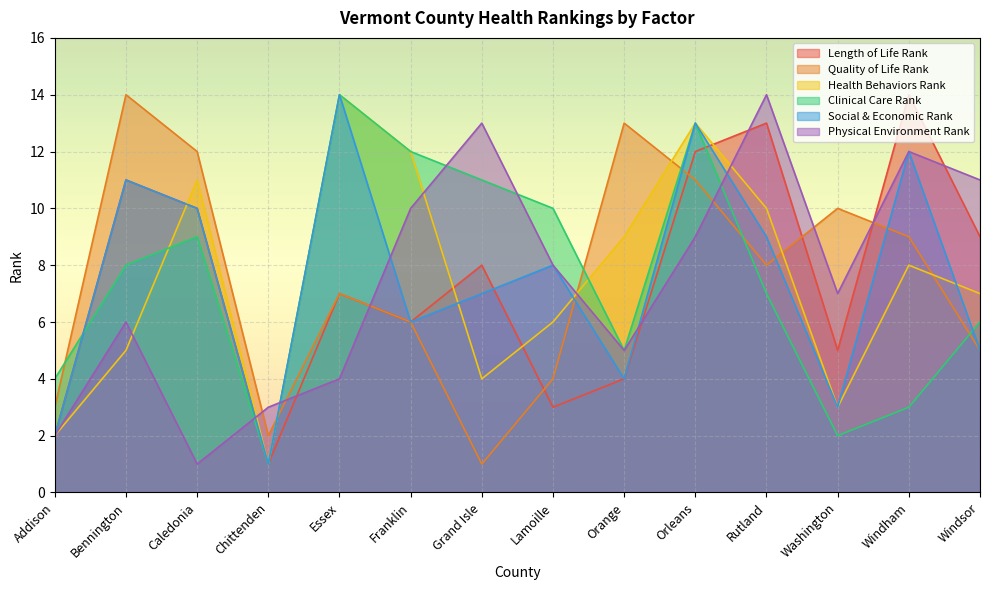

At Addison, list the series in order from smallest to largest.

Length of Life Rank, Health Behaviors Rank, Social & Economic Rank, Physical Environment Rank, Quality of Life Rank, Clinical Care Rank